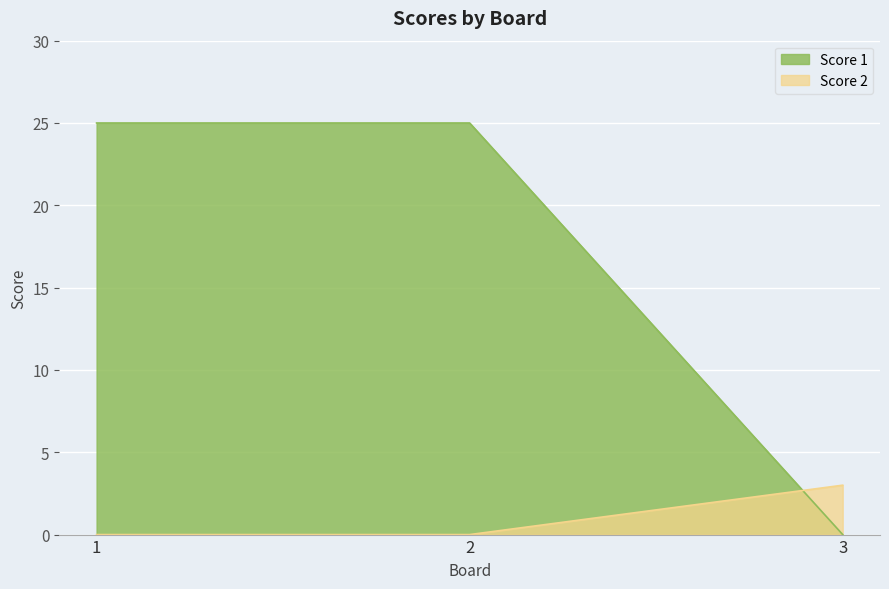

The Score 2 series shows 0 at 2. True or false?

True